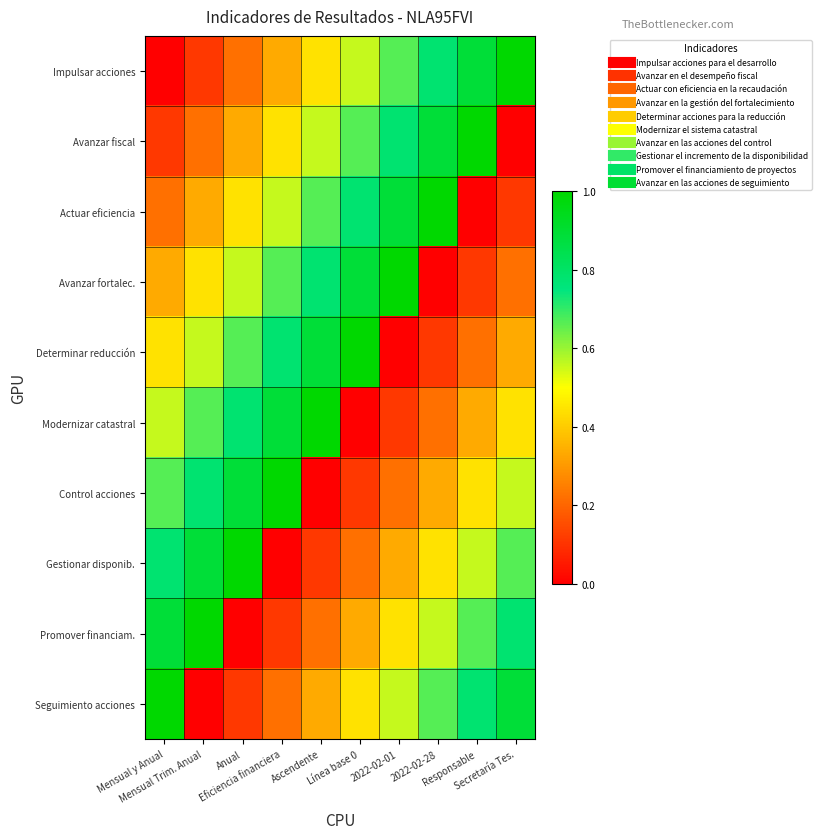

At how many categories does at least one series exceed 0?

10